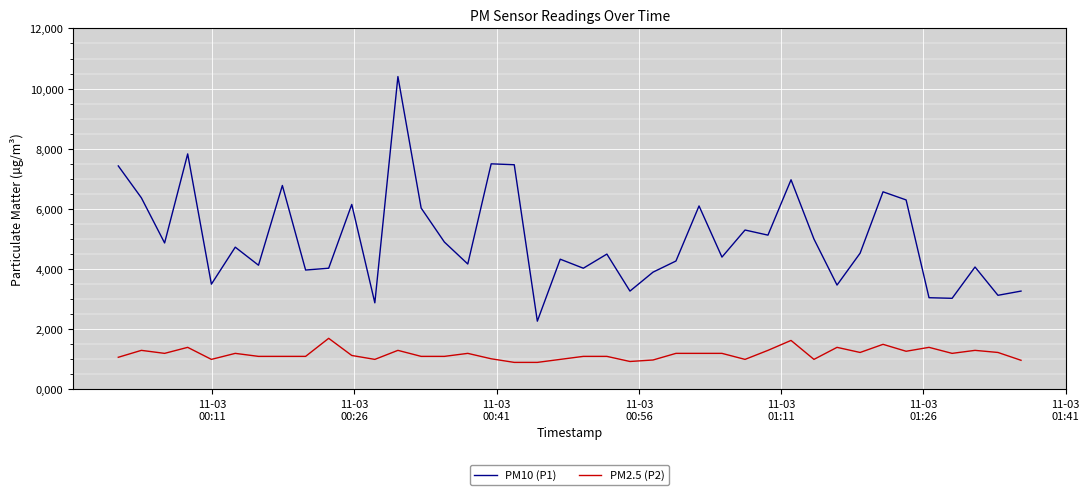

What are all the series names shown in the legend?

PM10 (P1), PM2.5 (P2)